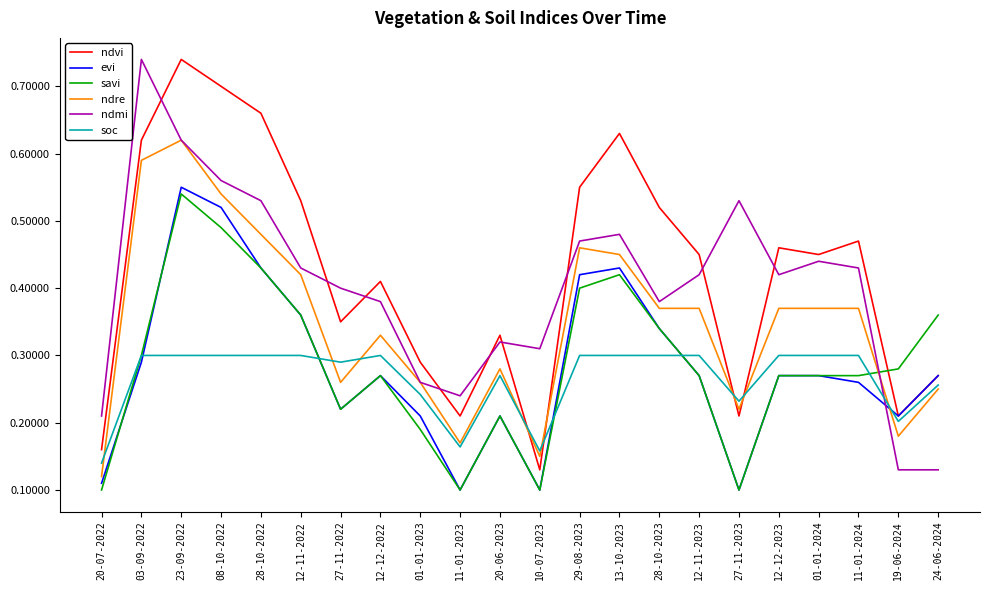

Which series changed the most between 12-11-2023 and 24-06-2024?

ndmi